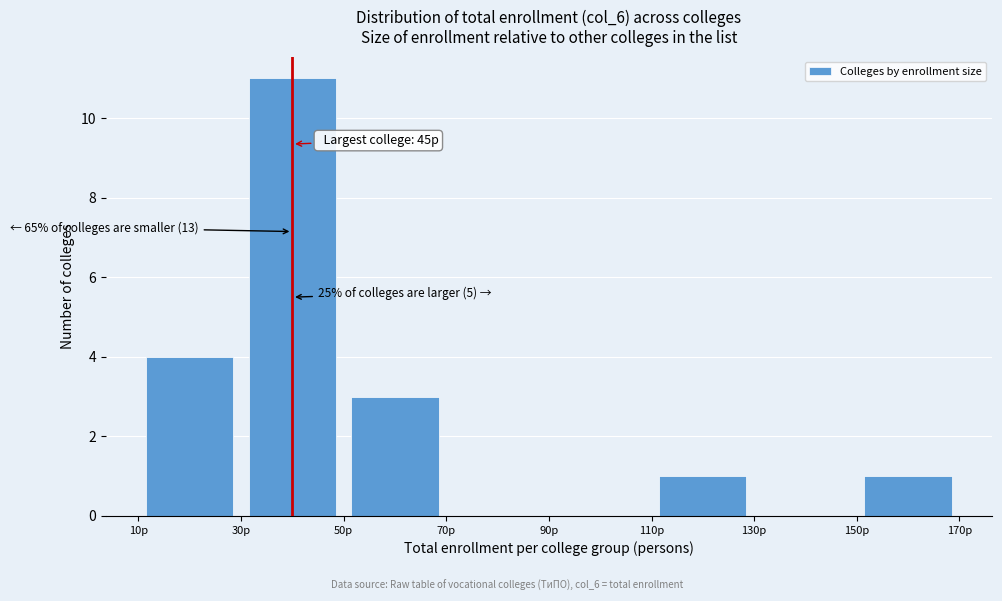

Over which range of the x-axis is the bar tallest?

30 to 50